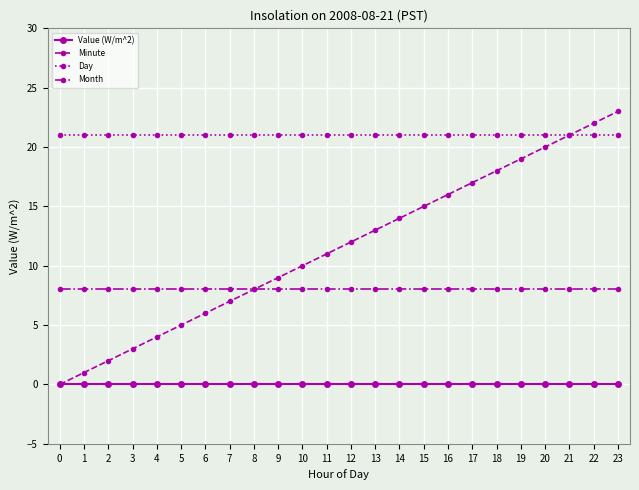

Is the value of Minute at 20 greater than the value of Value (W/m^2) at 9?

Yes